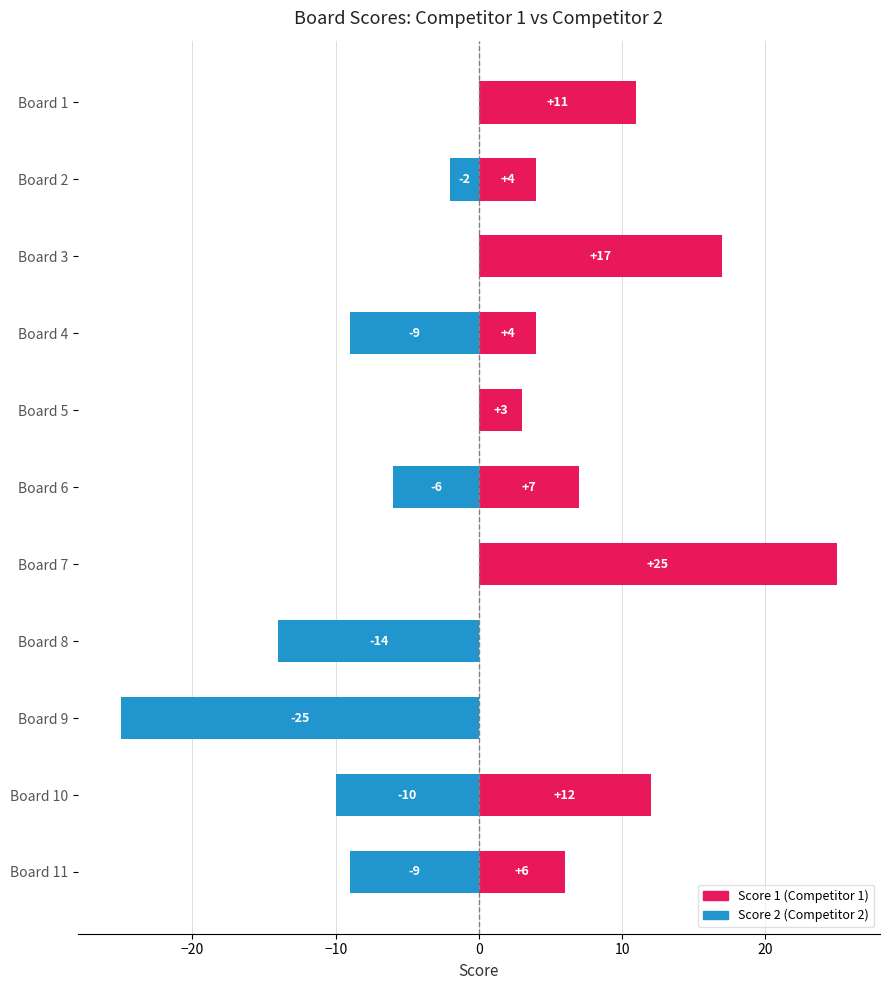

How many data points in Score 2 are above -6?

5